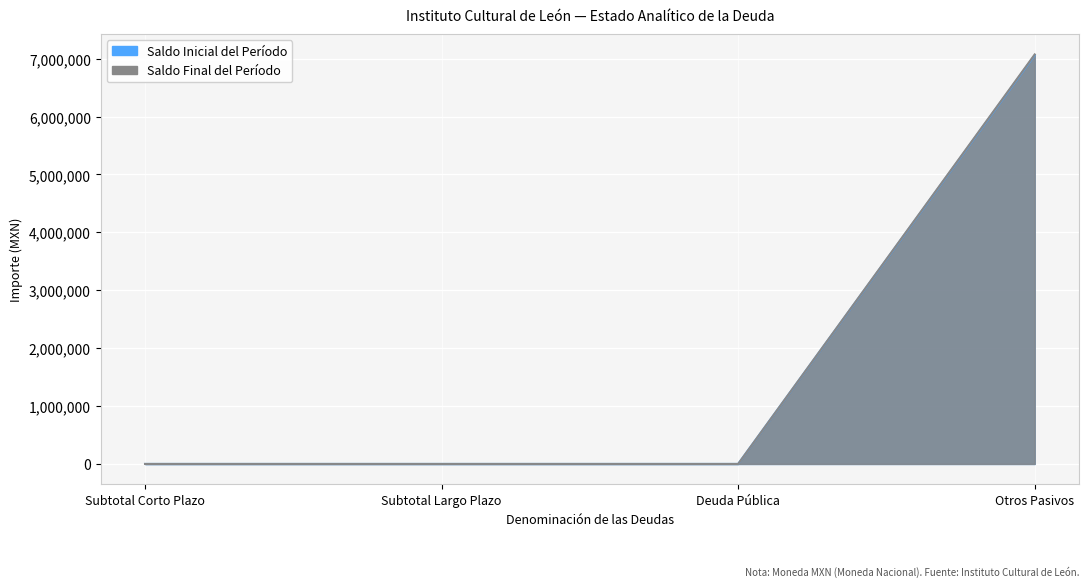

The value of Saldo Inicial del Período at Otros Pasivos is 1509312.0. True or false?

False